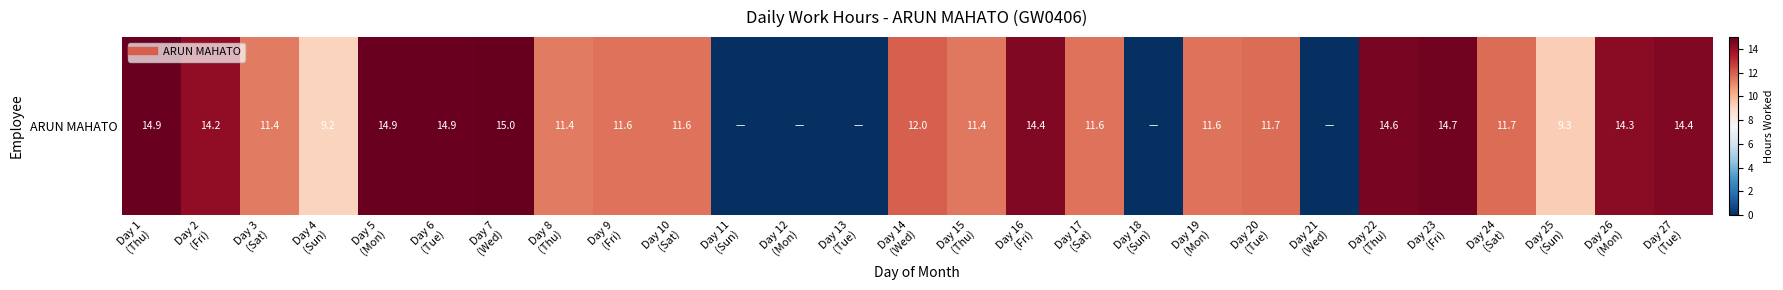

At which category does the chart reach its minimum across all series?

Day 11
(Sun)